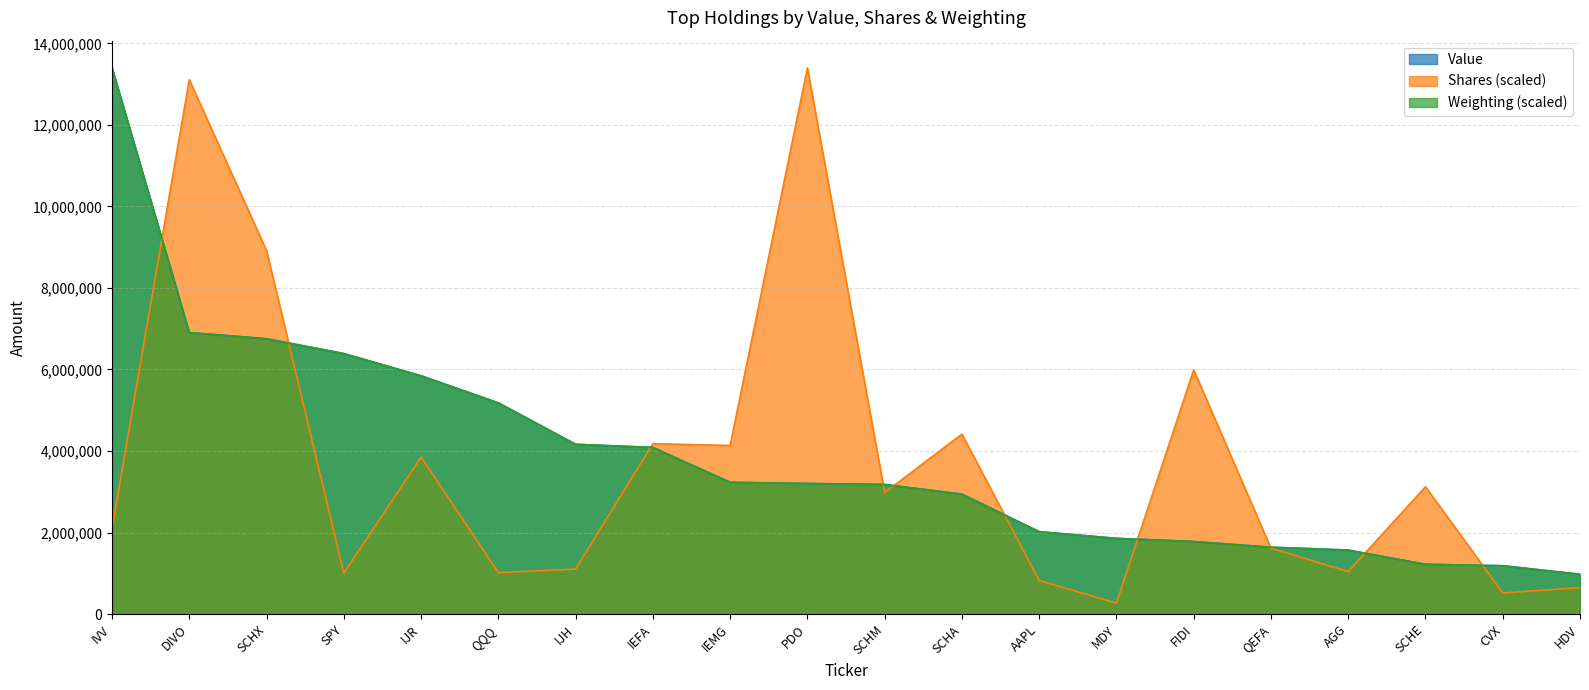

Rank the series by their maximum value, from highest to lowest.

Value, Shares or principal amount, Weighting